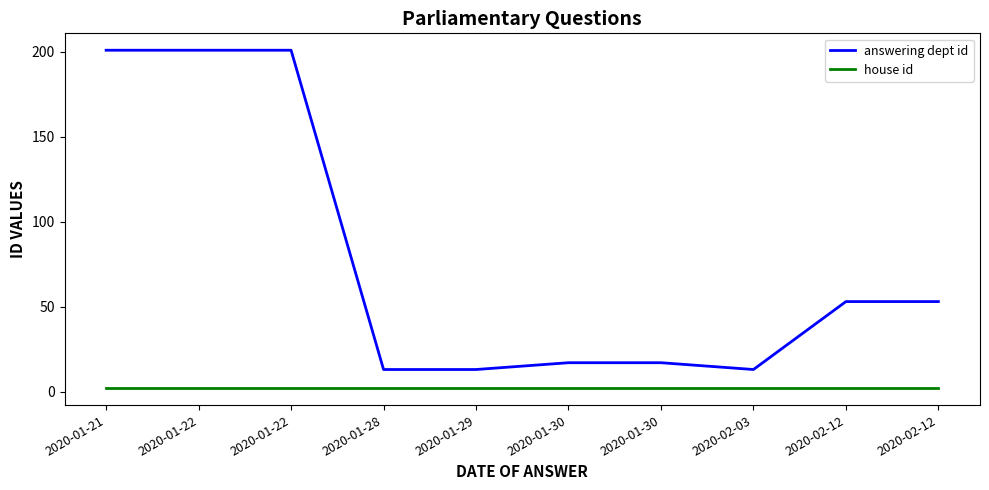

Which series has the largest range (max minus min)?

answering dept id